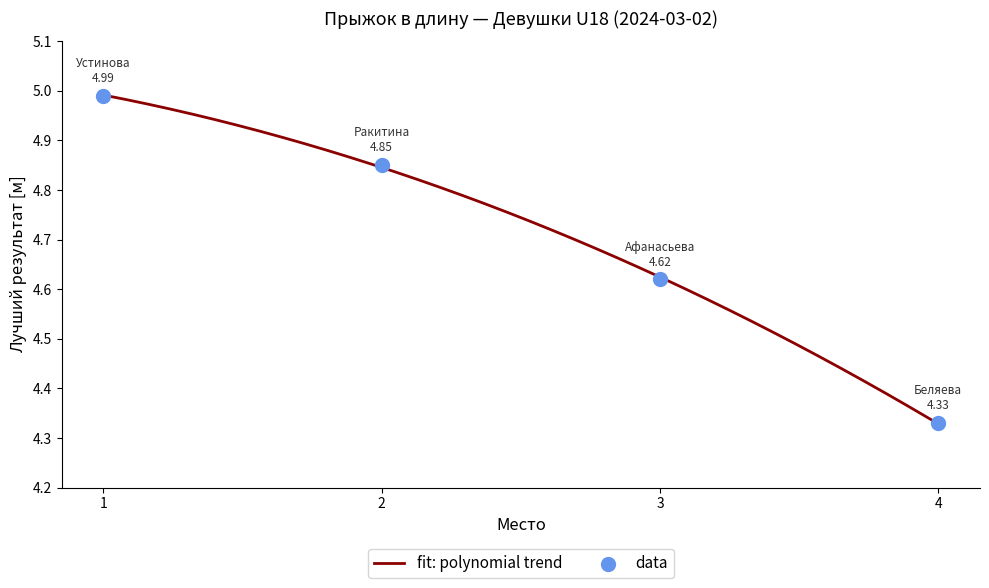

What is the change in value from 2 to 3?

-0.2